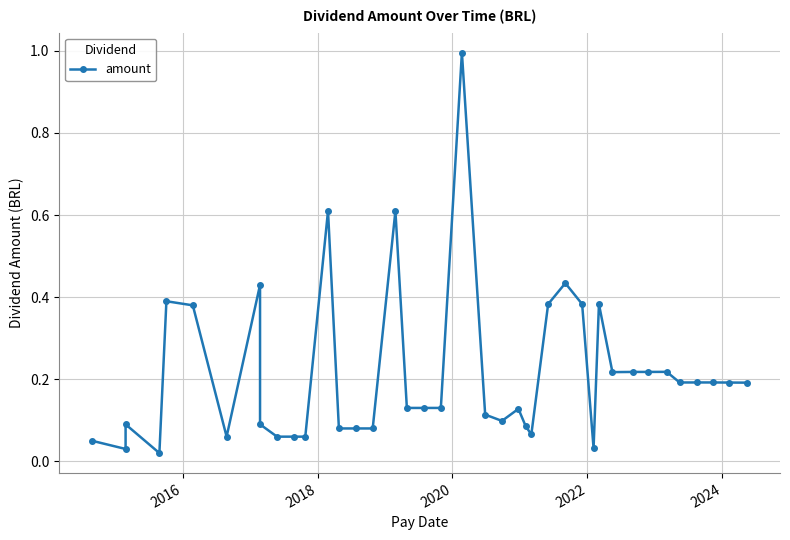

Does the chart display data point markers on the line(s)?

Yes